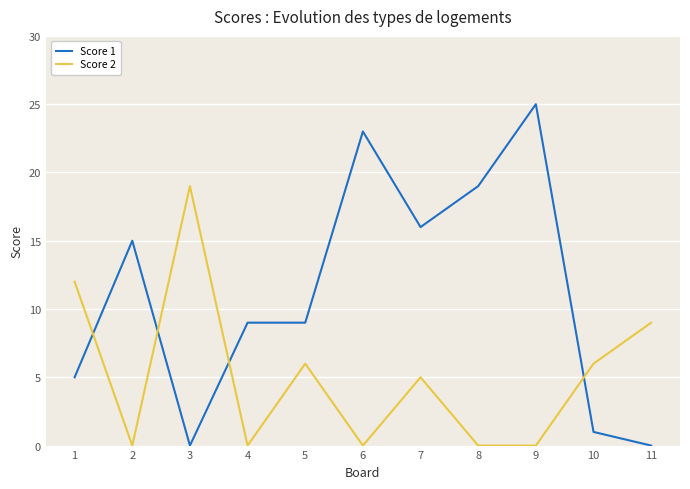

Reading right to left, extract all data points from this chart.

Score 1: 11=0	10=1	9=25	8=19	7=16	6=23	5=9	4=9	3=0	2=15	1=5
Score 2: 11=9	10=6	9=0	8=0	7=5	6=0	5=6	4=0	3=19	2=0	1=12